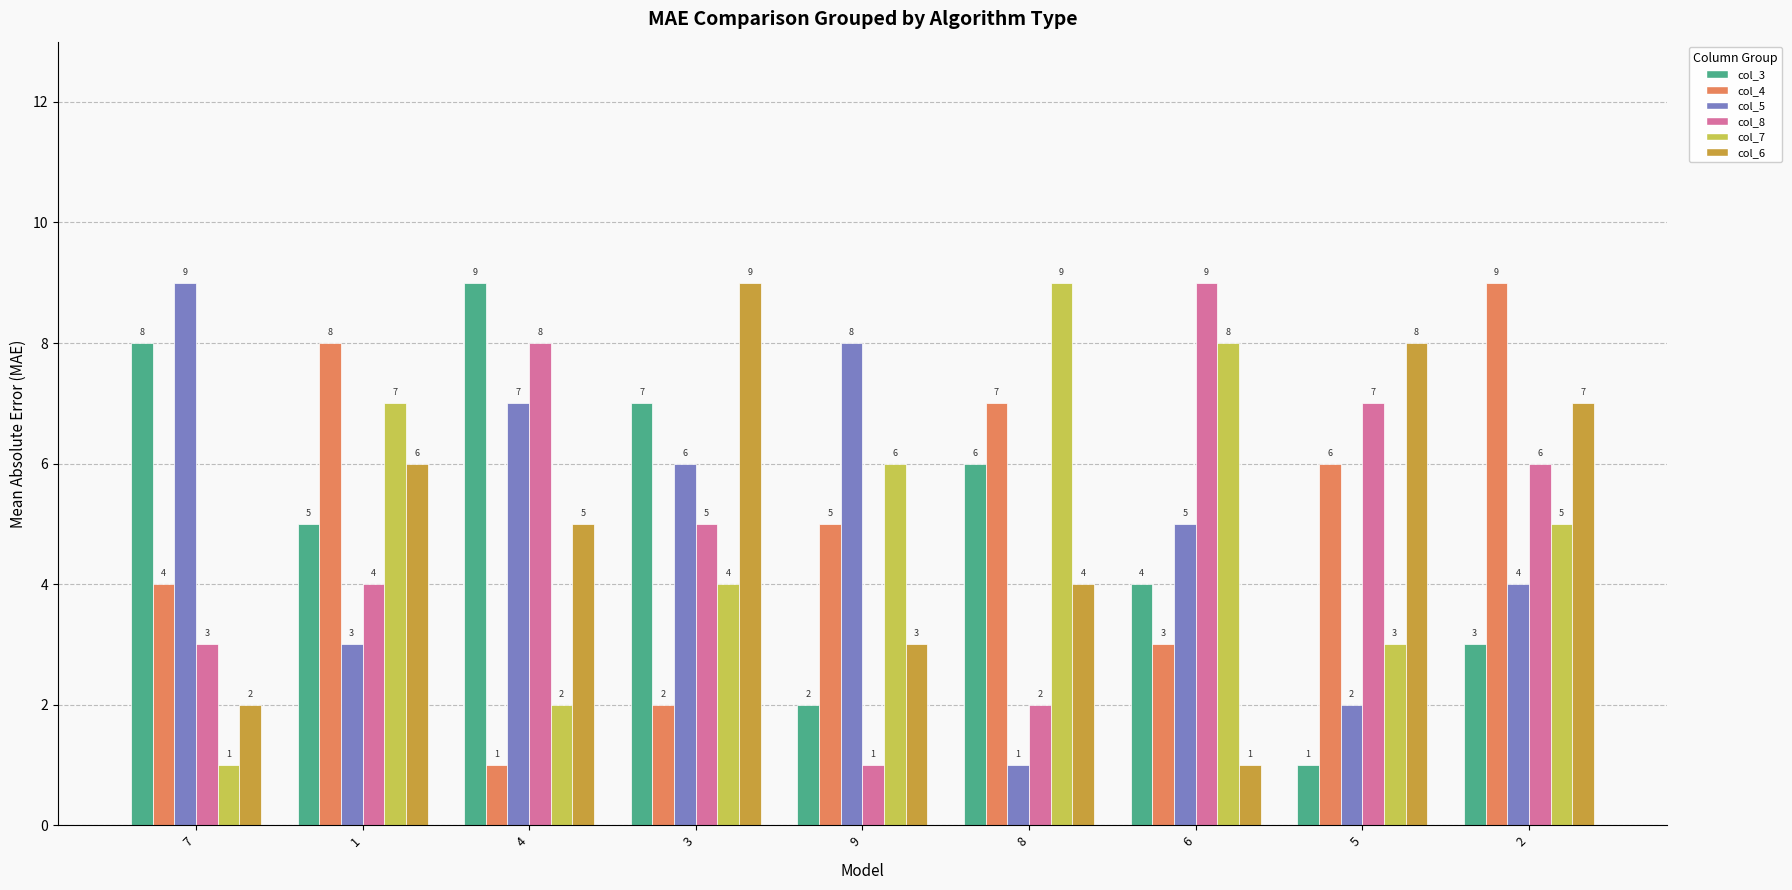

What is the total value across all series at 4?

32